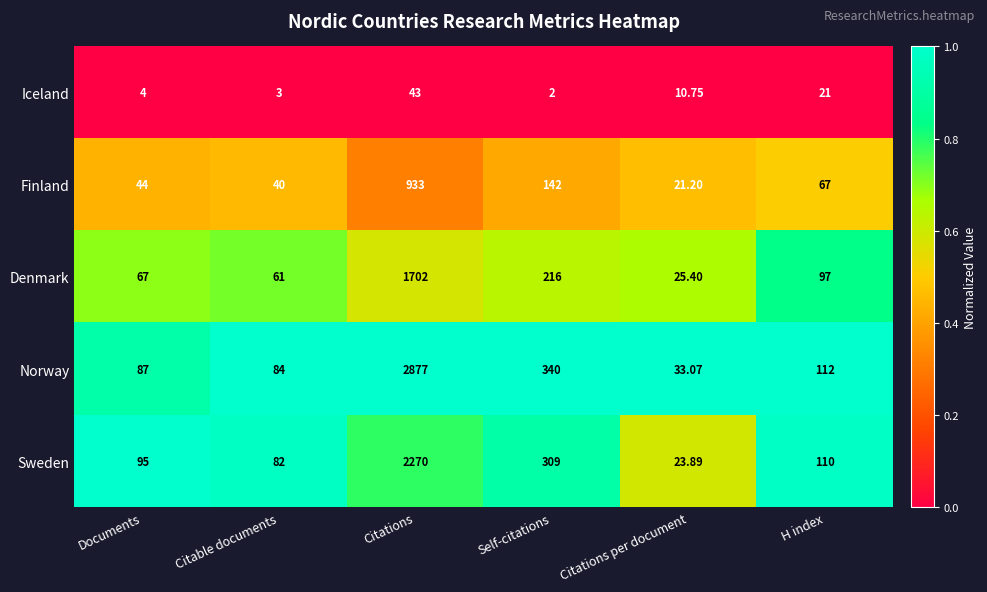

At which label does Sweden reach its peak?

Citations